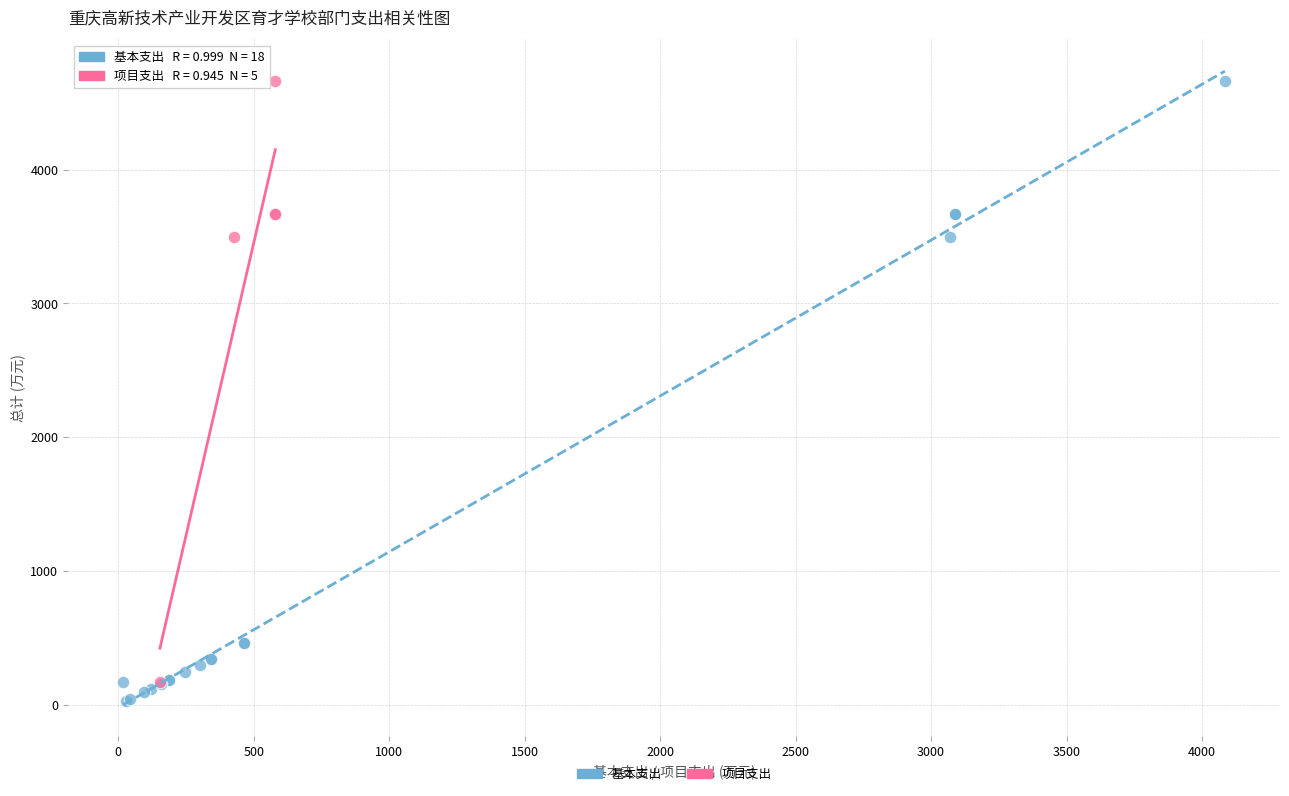

Which series has the widest spread of Y values?

基本支出